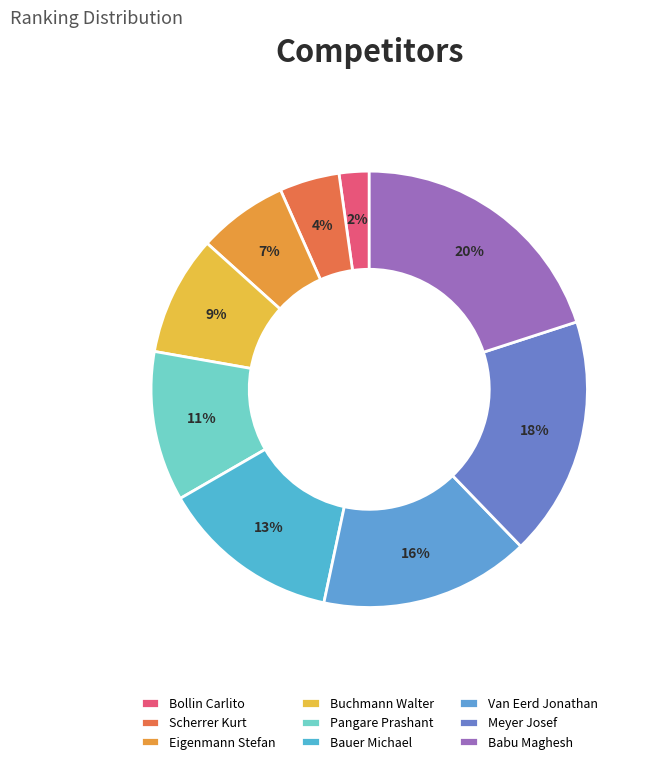

What is the largest slice in the pie chart?

Babu Maghesh